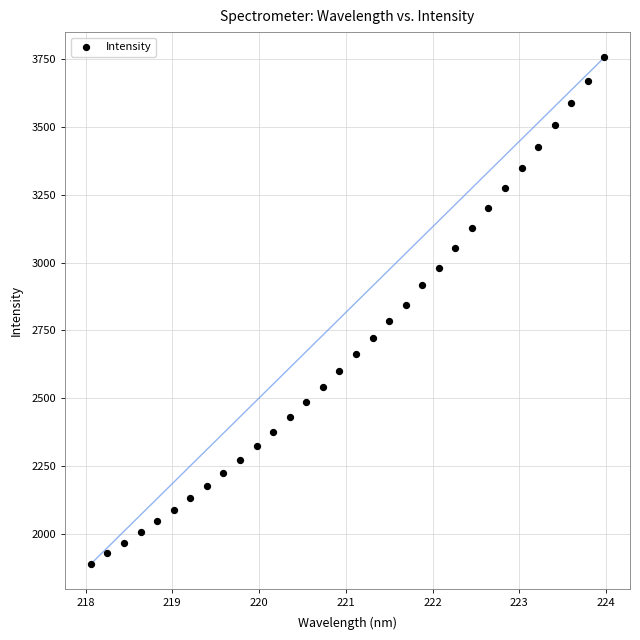

What is the range of Y values (max minus min)?

1865.0